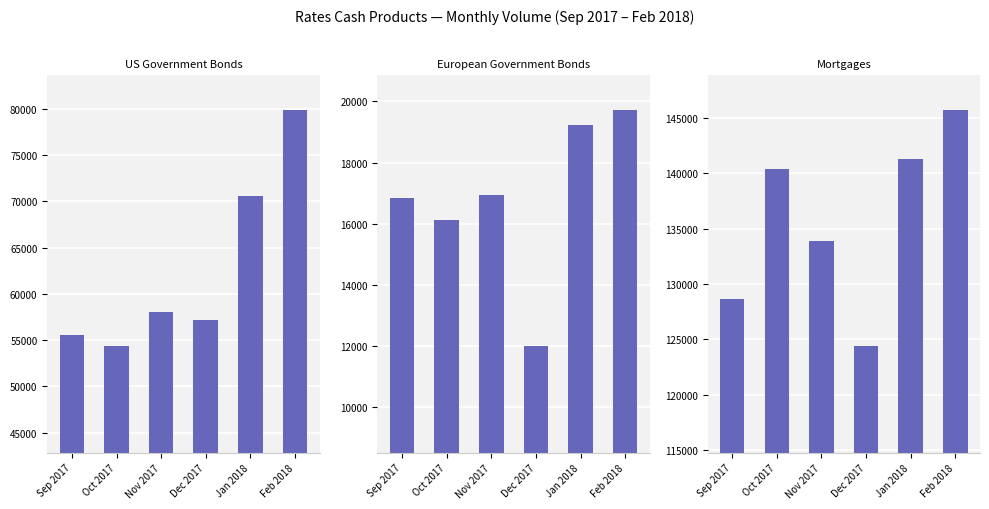

What is the difference between the maximum and second lowest values in the Mortgages series?

17058